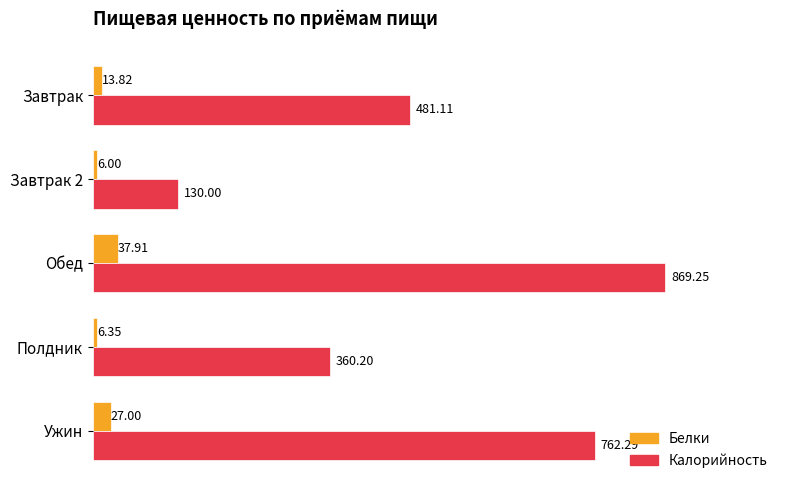

What is the difference between the highest and lowest values at Ужин?

735.3